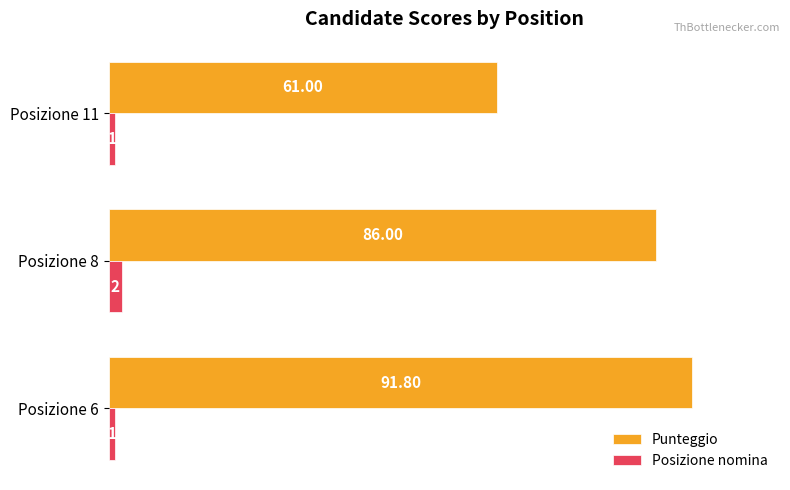

What is the spread (max minus min) of values at Posizione 11?

60.0